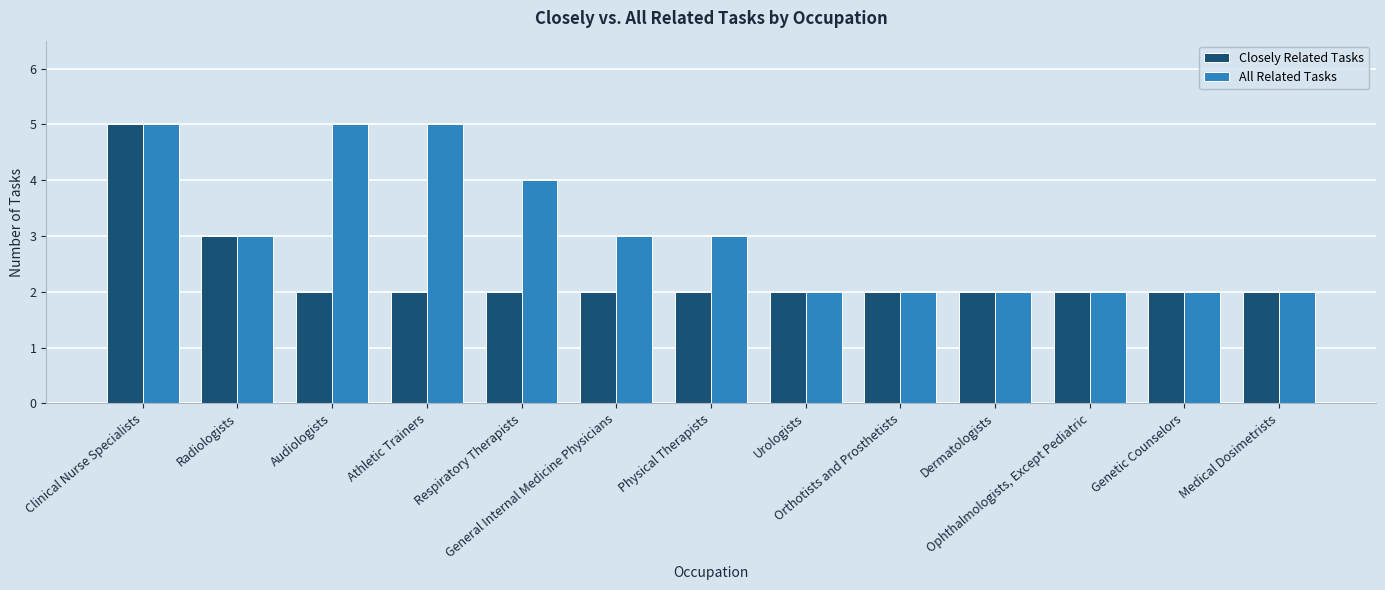

What is the sum of all All Related Tasks values?

40